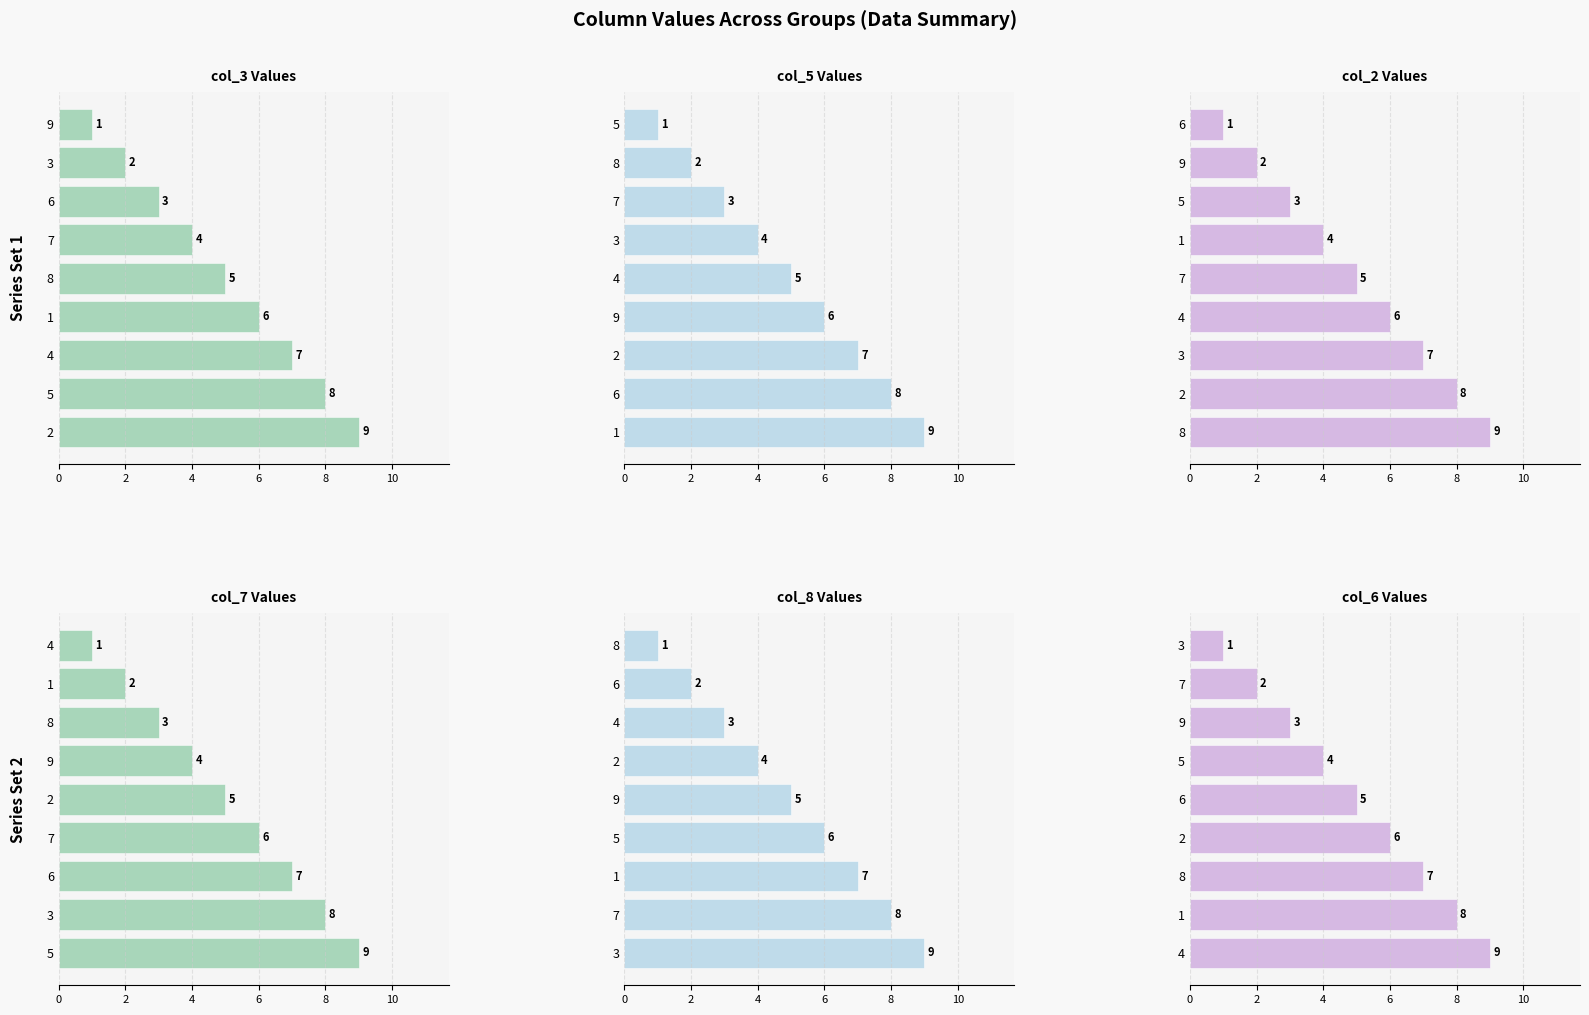

Count the number of data series in this chart.

6